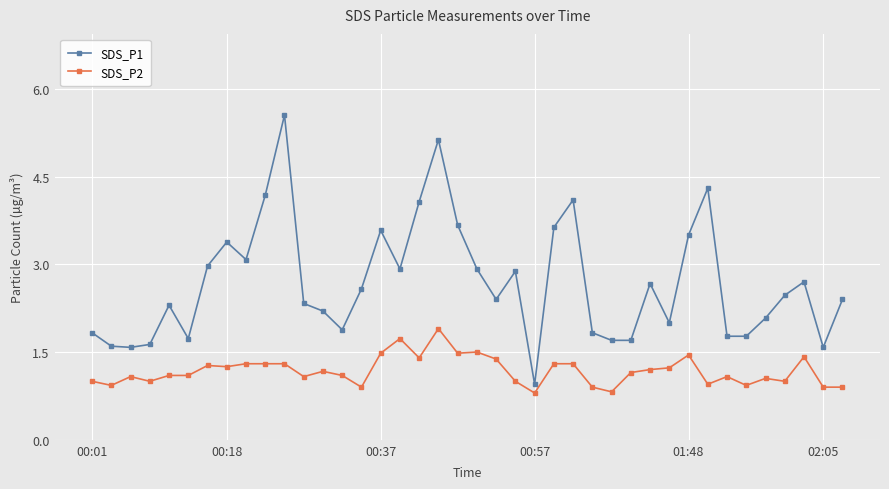

Which series has the widest spread of values?

SDS_P1